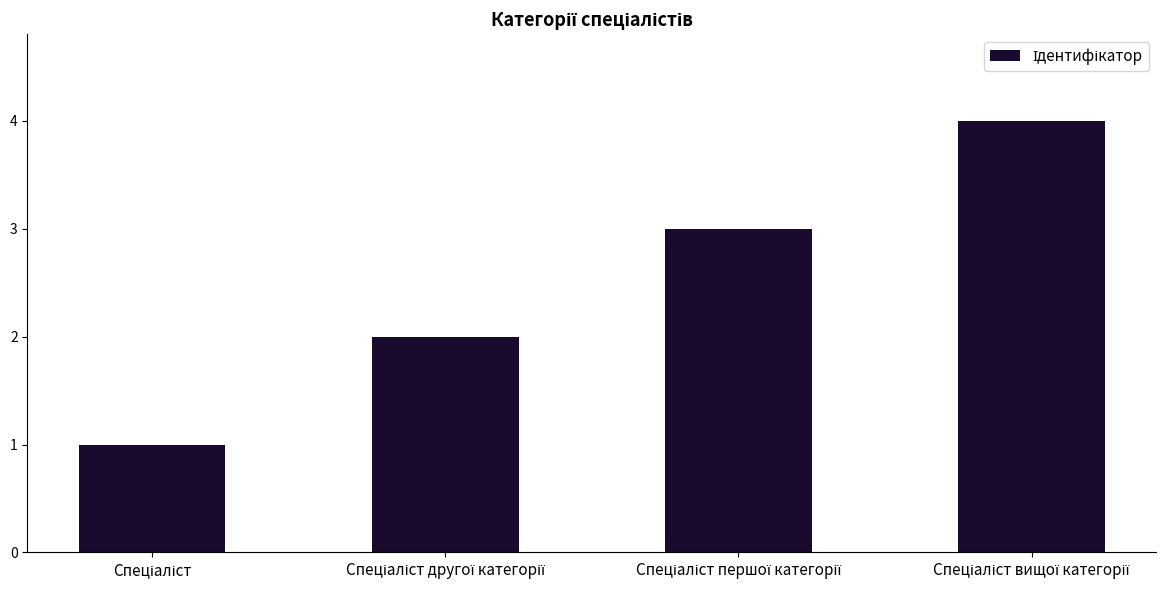

How many values are below 3?

2